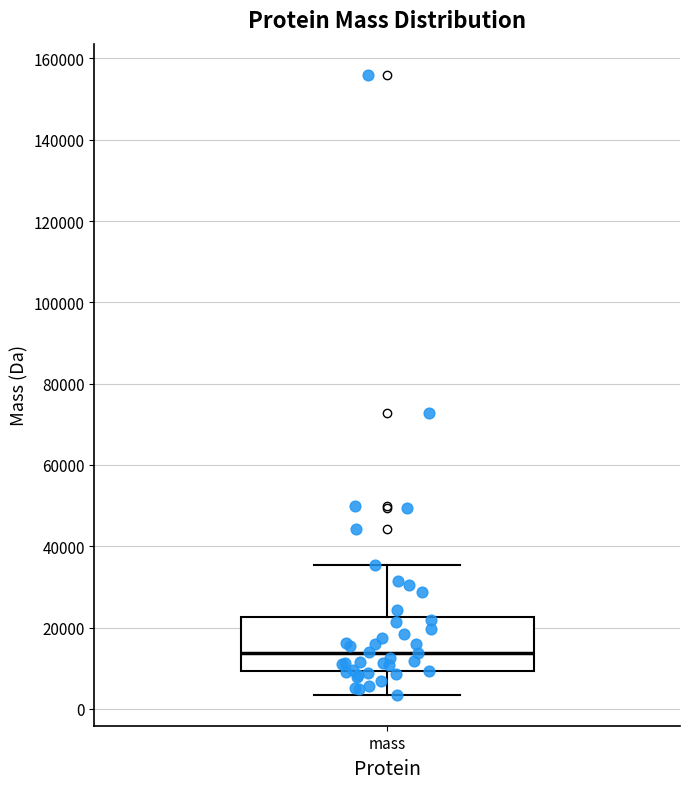

Where is the lower edge of the box for mass on the y-axis? The values are not printed on the chart, so give them approximately, as read against the axis.

10000